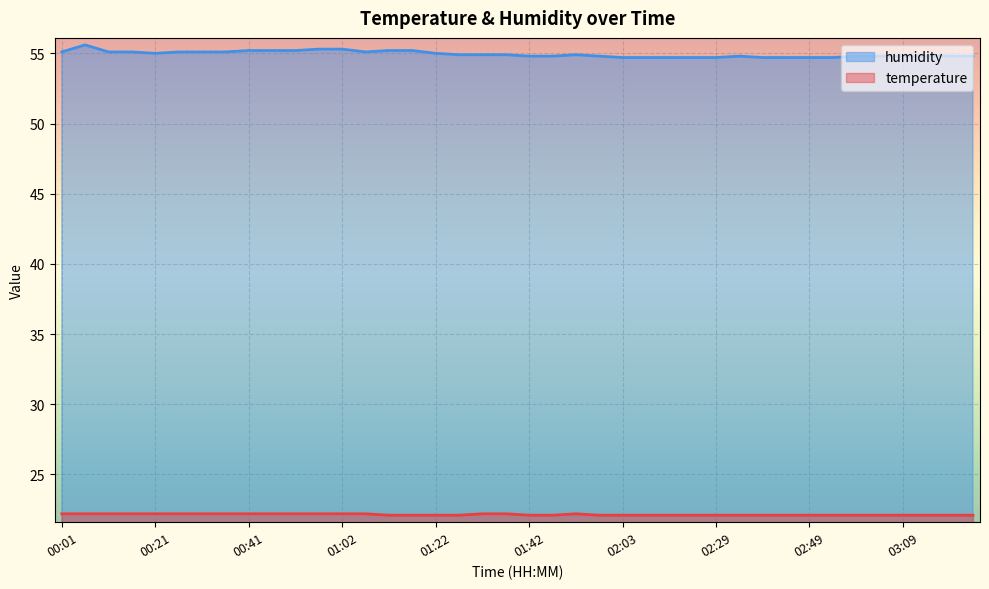

What is the sum of all humidity values?

2197.8